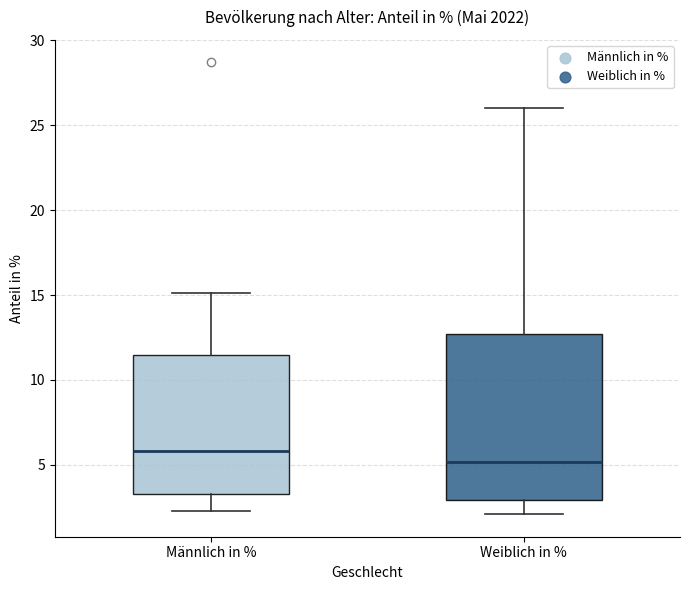

Reading left to right, read every box against the y-axis: the position of its median line, the range the box covers, and the ends of its whiskers. The values are not printed on the chart, so give them approximately, as read against the axis.

Männlich in %: median 6.0, box 3.5 to 11.5, whiskers 2.5 to 15.0
Weiblich in %: median 5.0, box 3.0 to 12.5, whiskers 2.0 to 26.0